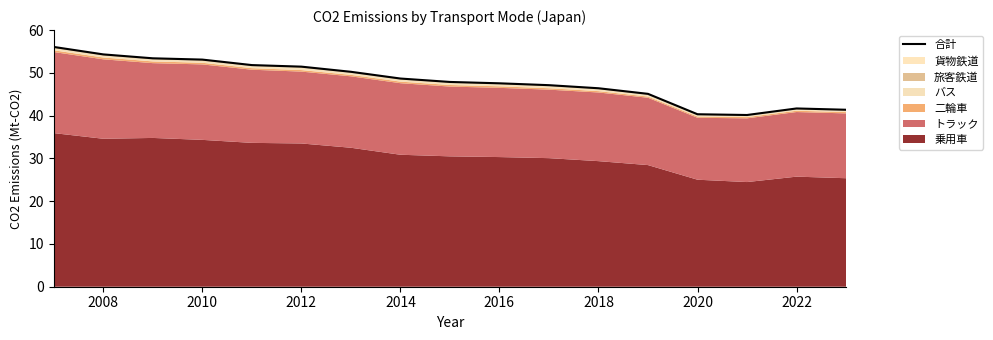

True or false: the data shows 40.3 at 2020.

True